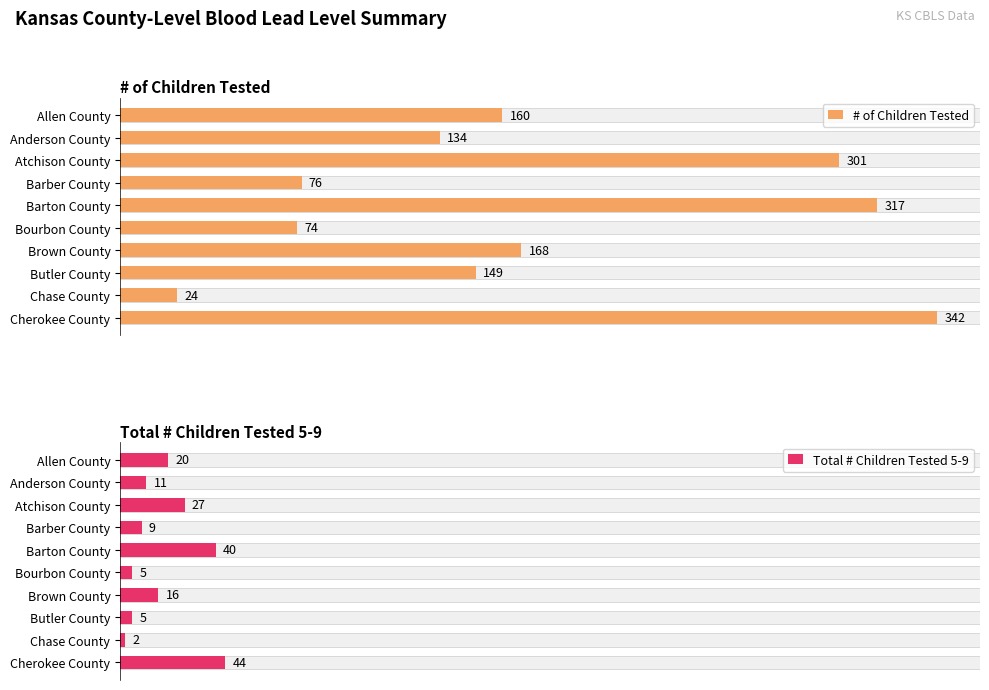

True or false: # of Children Tested has a value of 40 at Chase County.

False